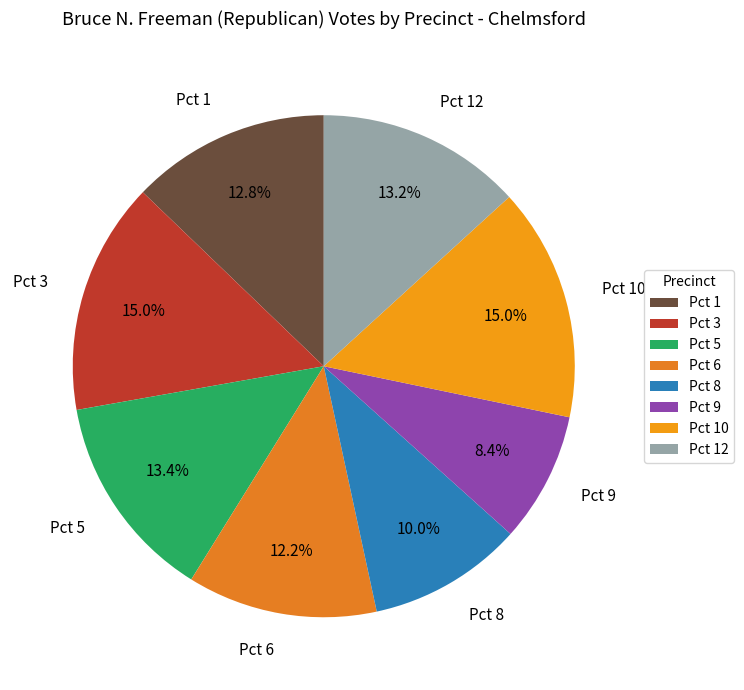

What portion of the pie excludes Pct 5?

86.6%